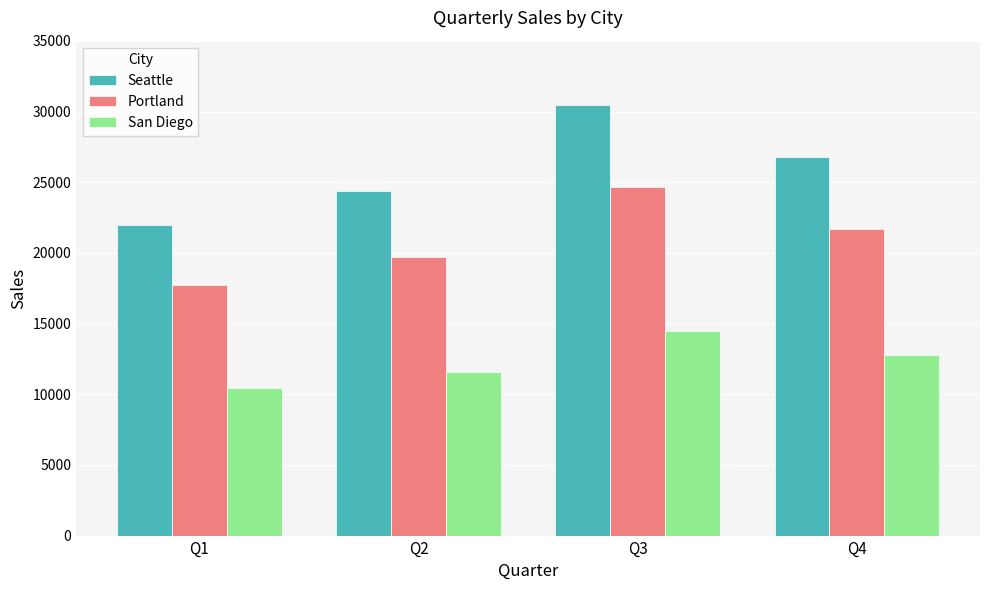

Where does the San Diego series first go above 12750?

Q3